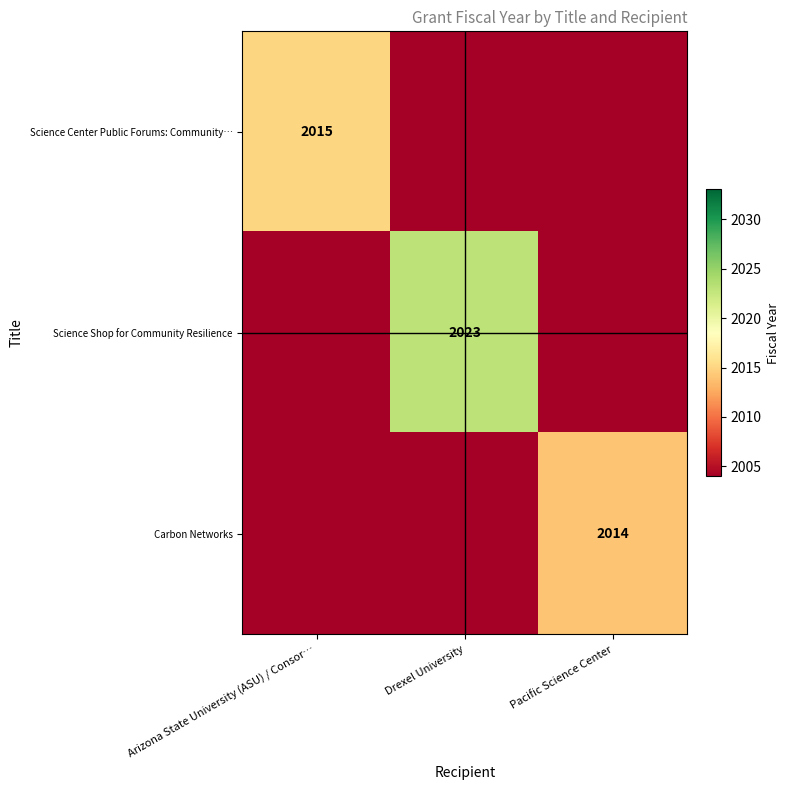

At how many categories does at least one series exceed 2016?

1